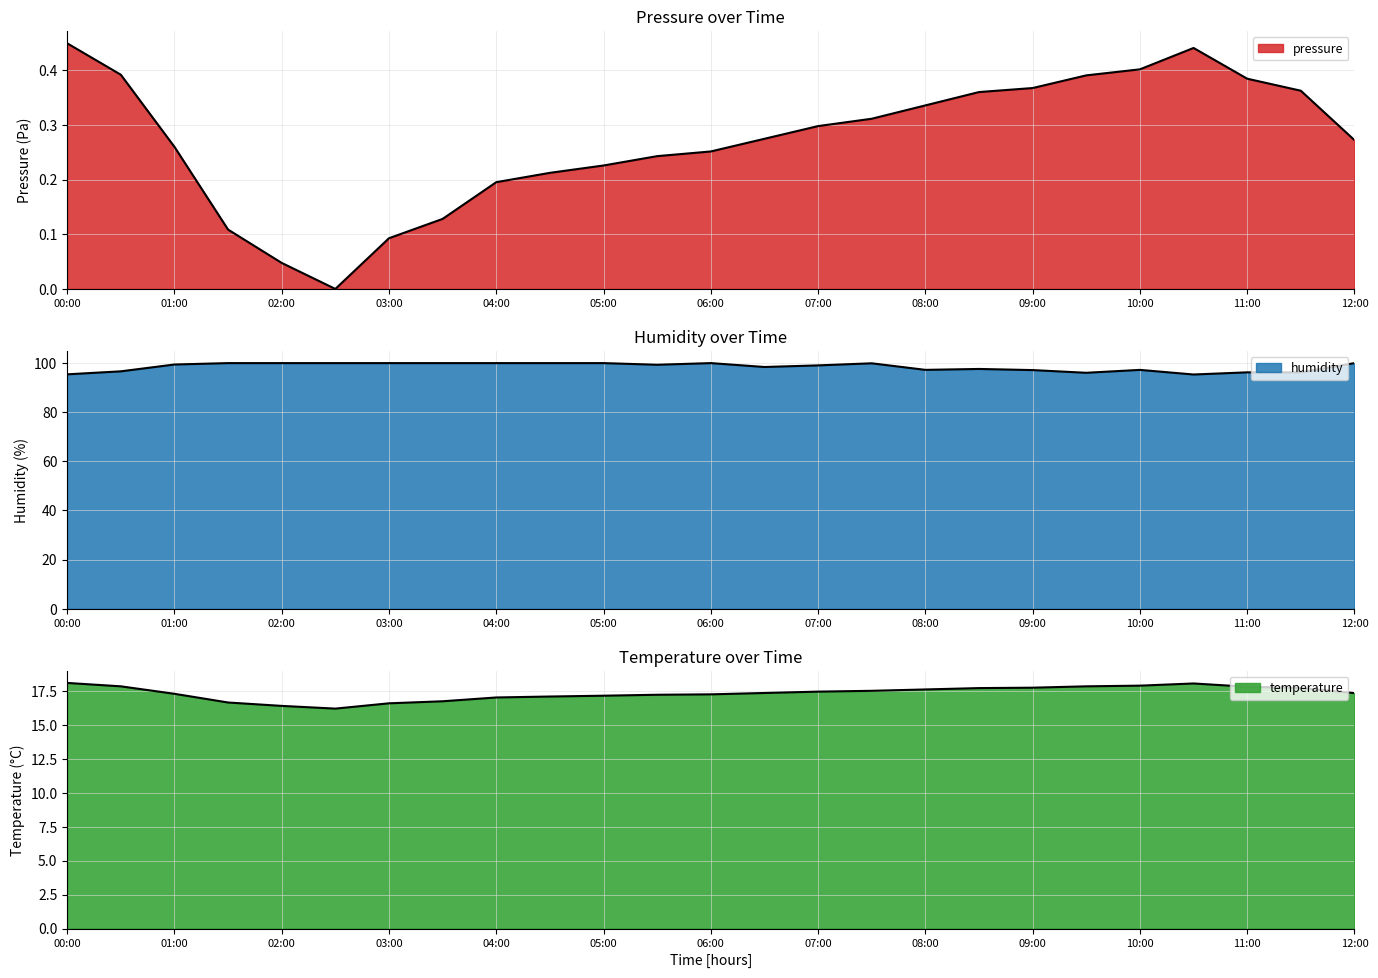

What is the average value of the humidity series?

98.5